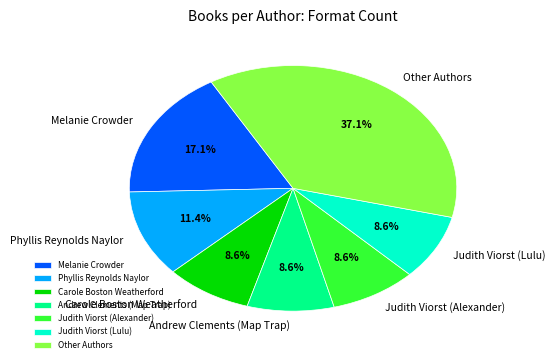

Count the number of slices in the pie.

7